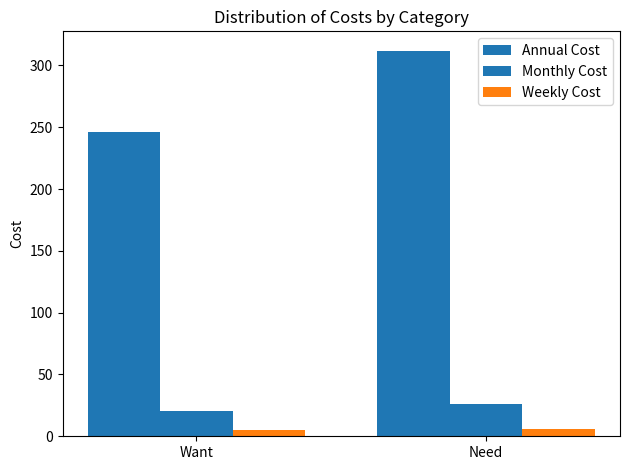

What is the label of the 2nd bar from the left?

Need